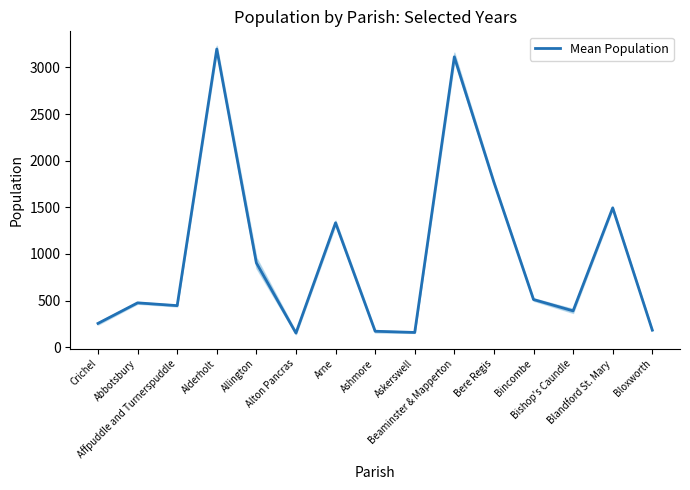

Does the chart display data point markers on the line(s)?

No